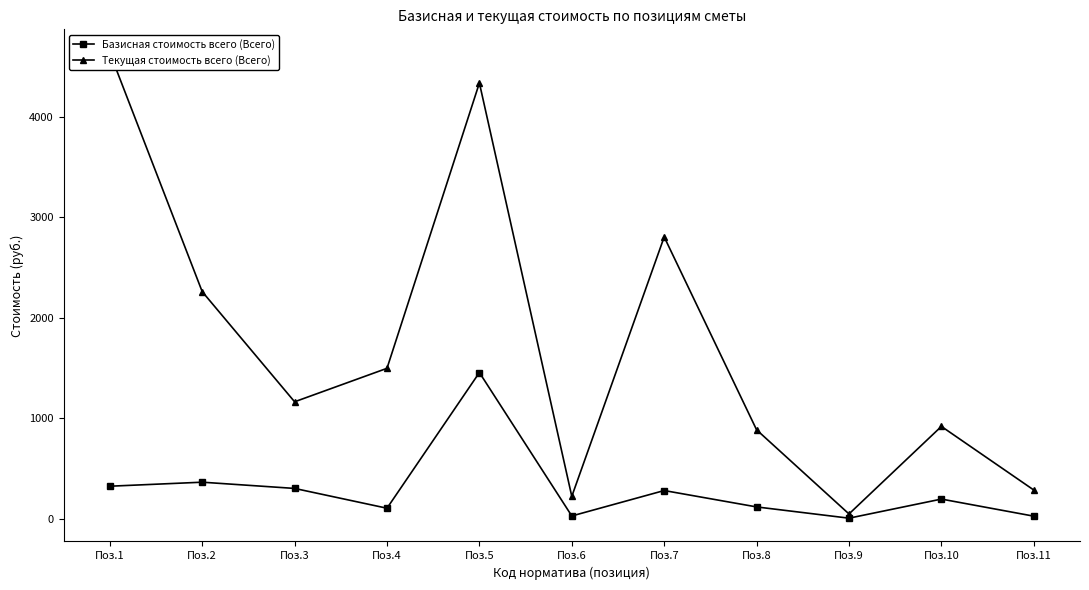

Is the value of Текущая стоимость всего (Всего) at Поз.11 greater than the value of Базисная стоимость всего (Всего) at Поз.1?

No